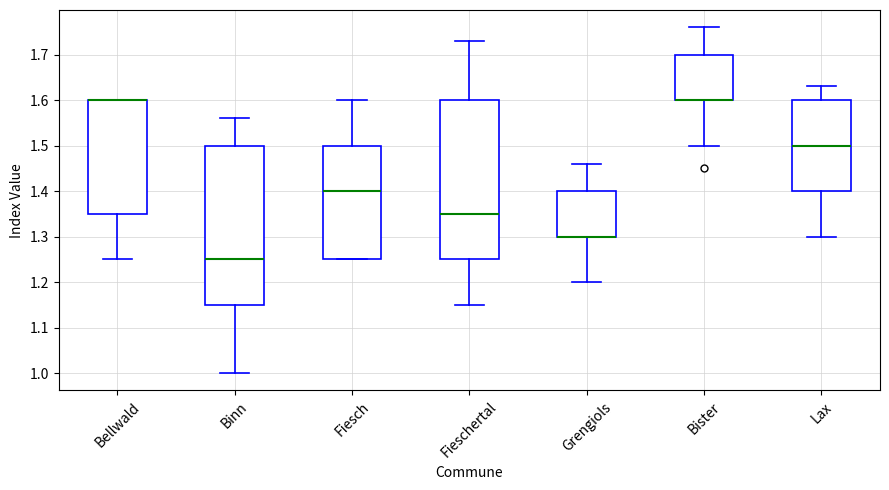

Where is the lower edge of the box for Binn on the y-axis? The values are not printed on the chart, so give them approximately, as read against the axis.

1.15